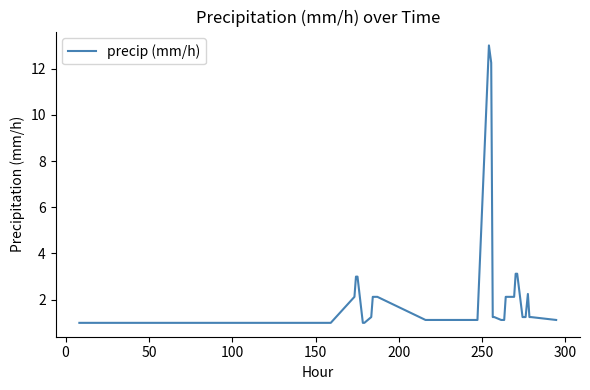

What is the maximum value shown in the chart?

13.0